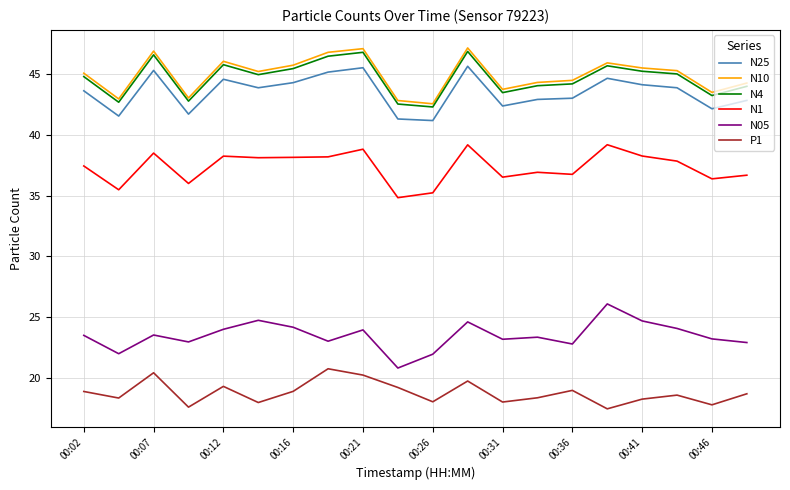

True or false: N4 and P1 cross at least once.

False